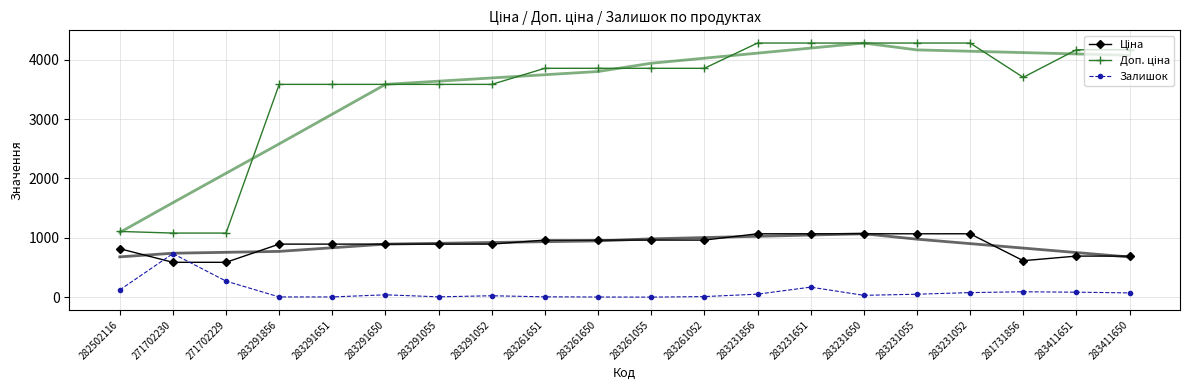

What is the maximum value for Ціна?

1069.8